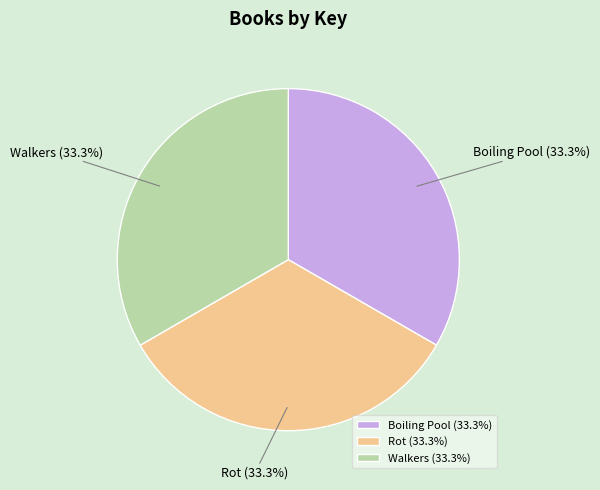

Is the sum of Walkers and Rot greater than half?

Yes